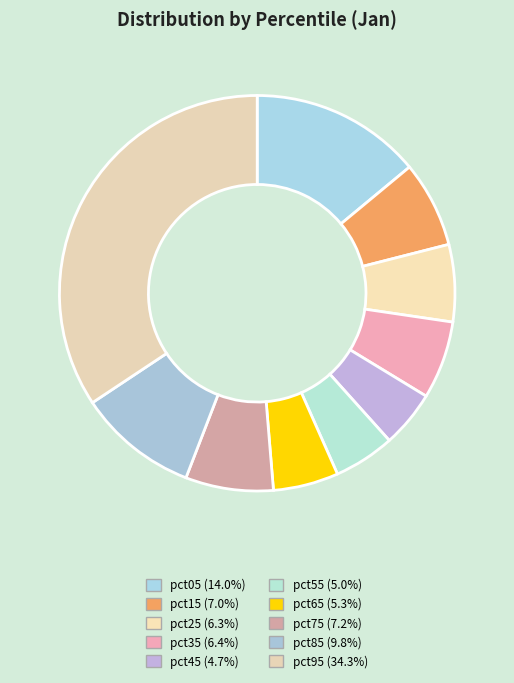

True or false: pct25 accounts for 6% of the total.

True